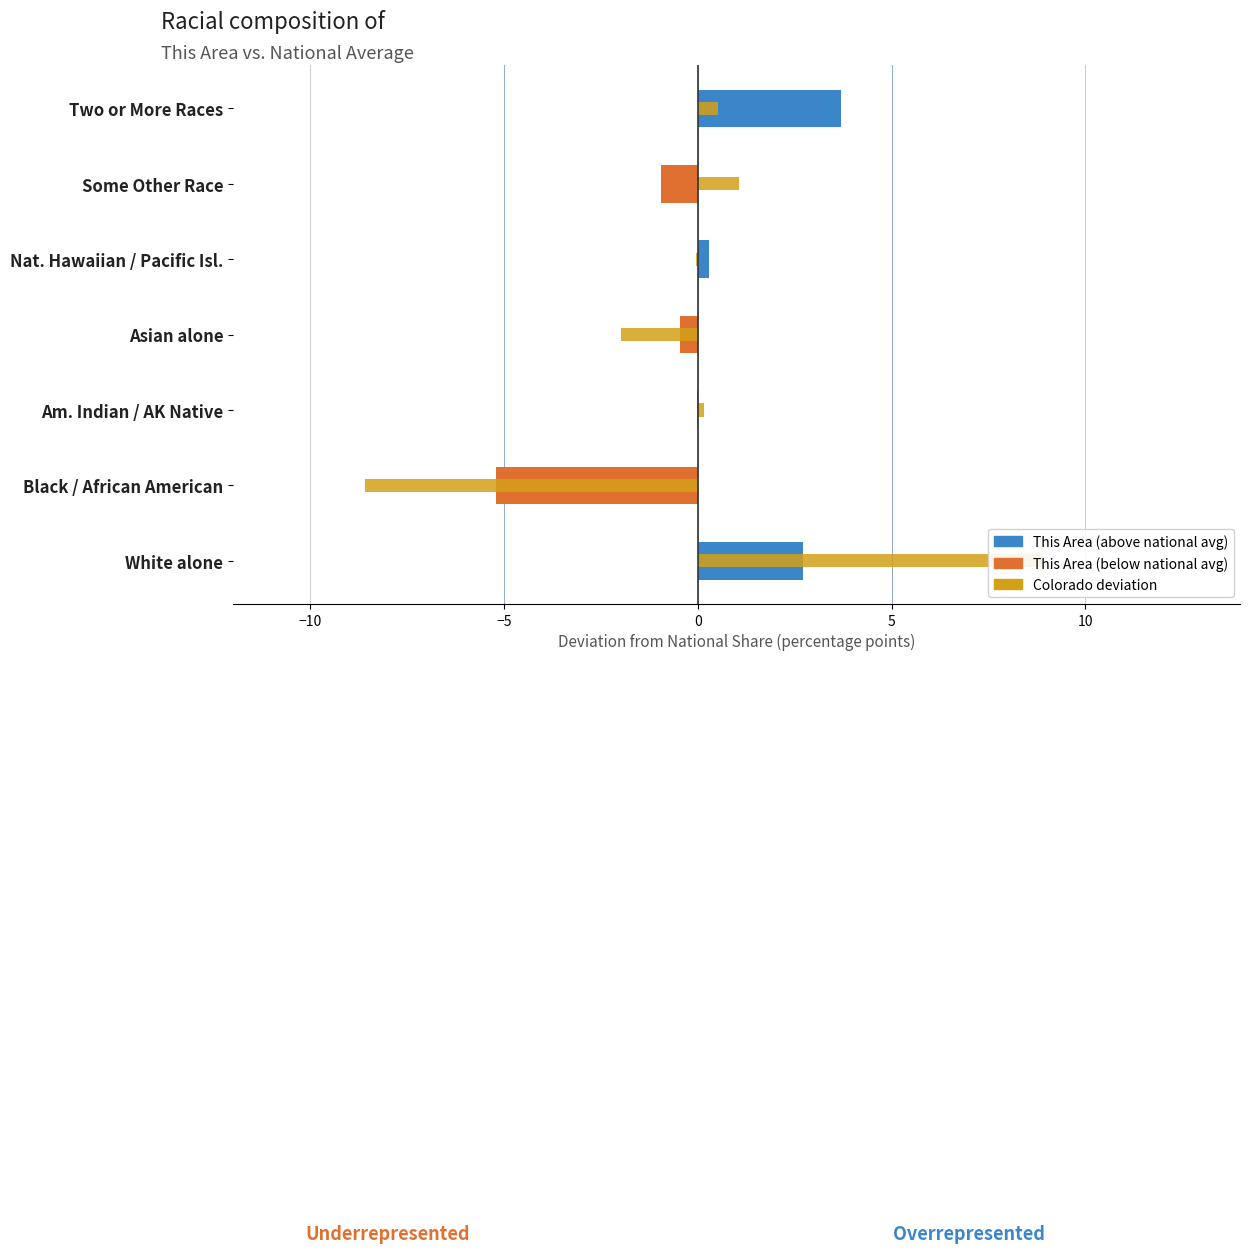

How many data points in This Area are above 0?

3